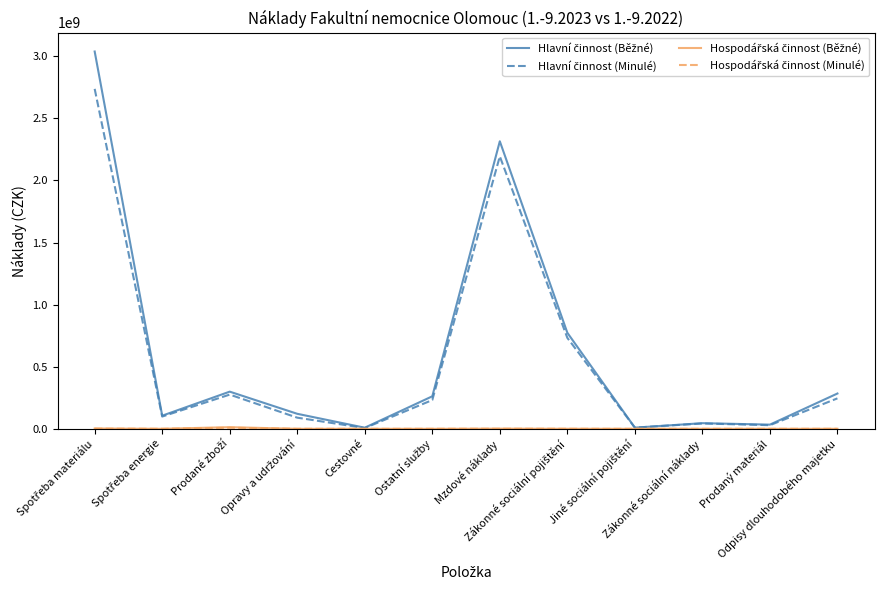

What is the maximum value shown in the chart?

3038573859.2